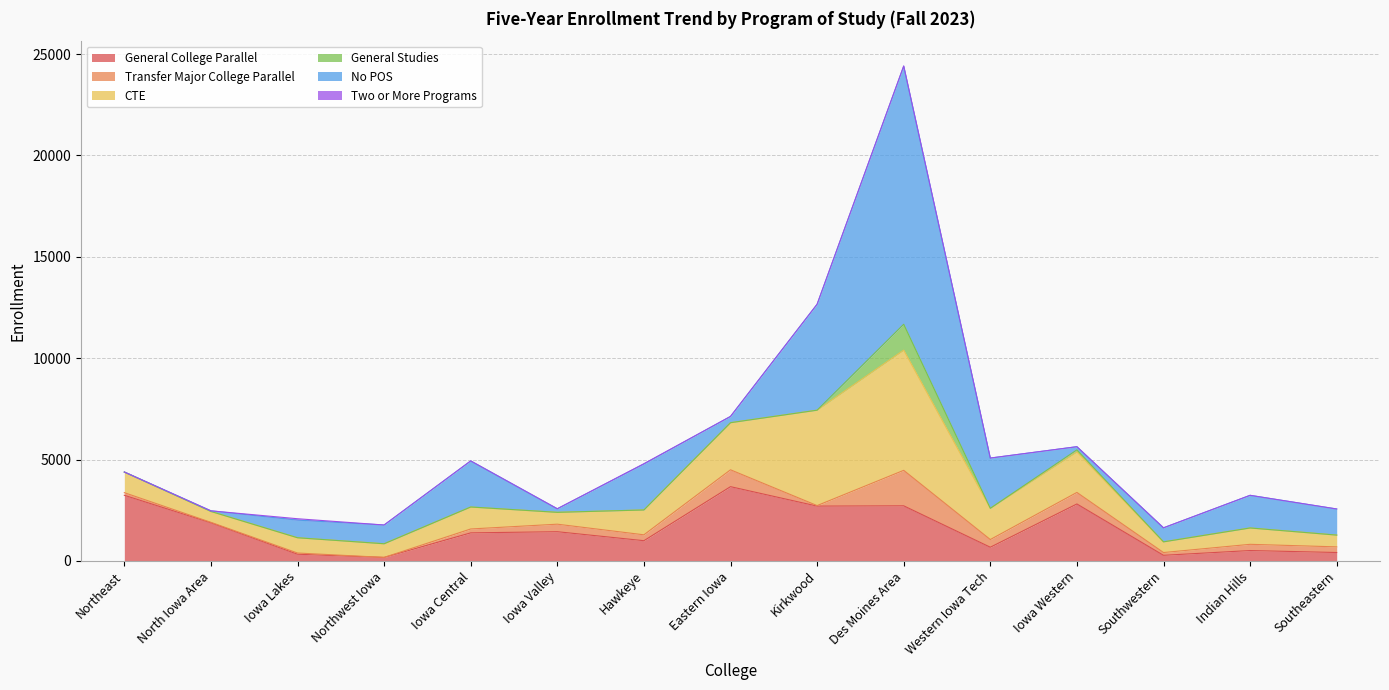

Which series has the largest total across all categories?

No POS